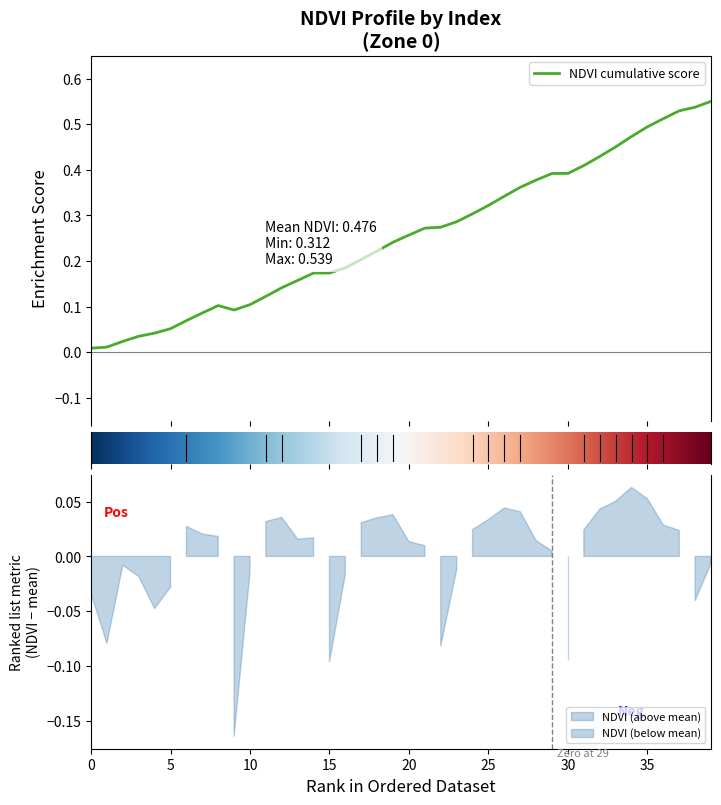

How many distinct data groups are displayed?

1